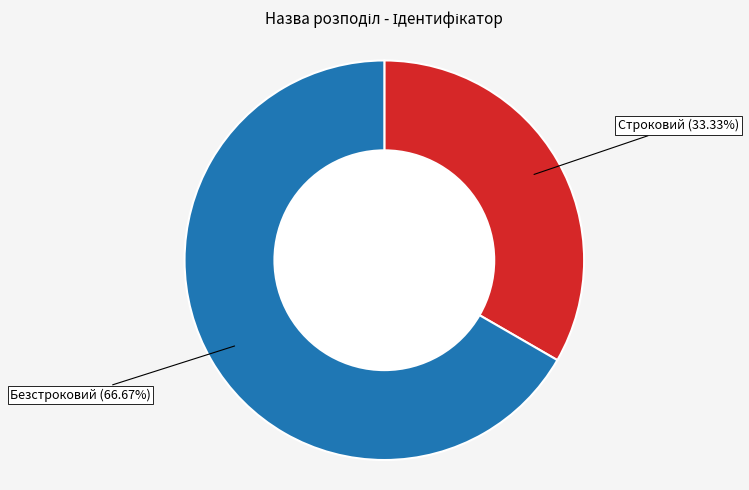

Is it true that Строковий is 33% of the pie?

True